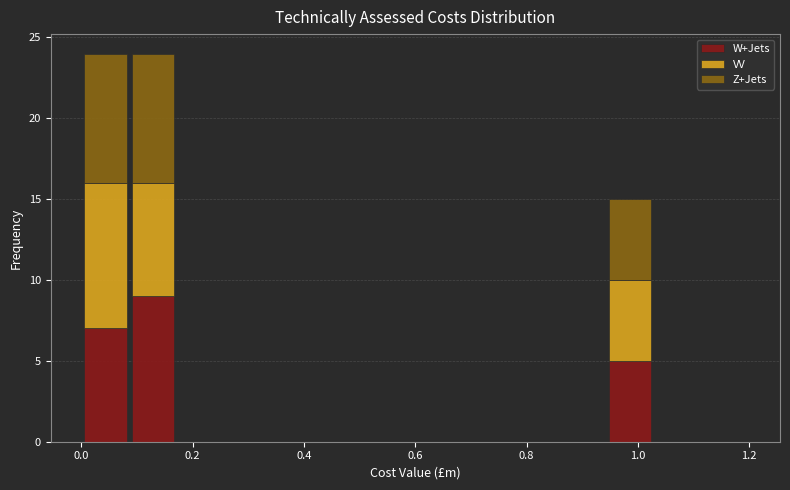

Reading left to right, transcribe this chart: for each stacked bar, give the range it covers on the x-axis and its total height. Neither the bar edges nor the heights are printed on the chart, so give them approximately, as read against the axes.

0.00 to 0.08: 24
0.08 to 0.18: 24
0.18 to 0.26: 0
0.26 to 0.34: 0
0.34 to 0.42: 0
0.42 to 0.52: 0
0.52 to 0.60: 0
0.60 to 0.68: 0
0.68 to 0.78: 0
0.78 to 0.86: 0
0.86 to 0.94: 0
0.94 to 1.02: 15
1.02 to 1.12: 0
1.12 to 1.20: 0